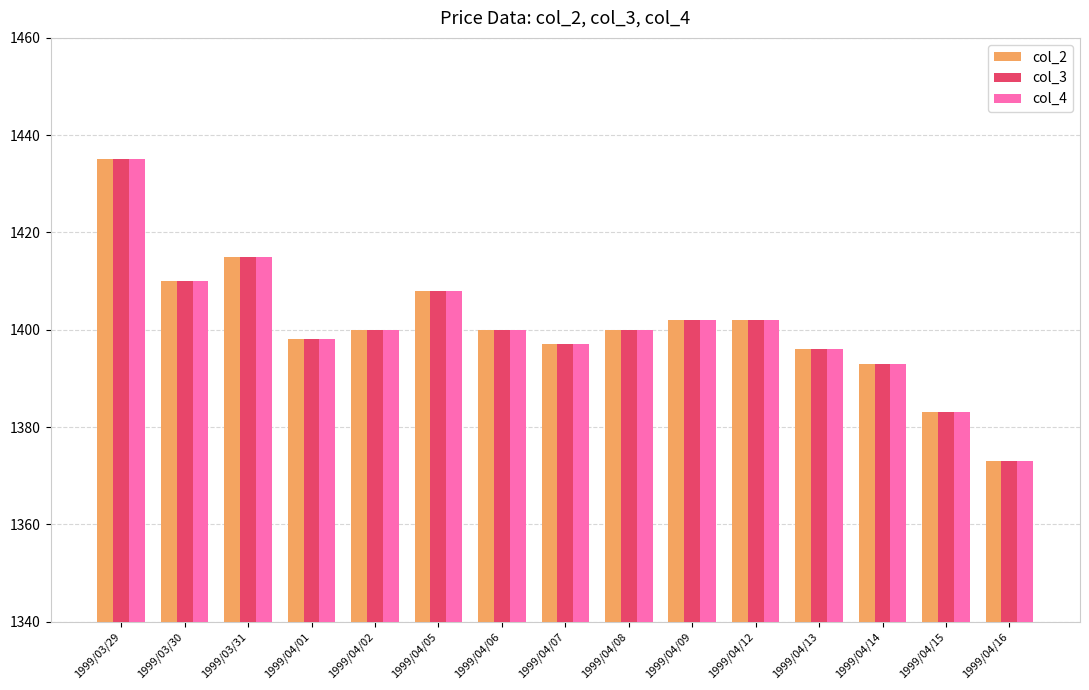

At which label does col_2 first exceed 1400?

1999/03/29